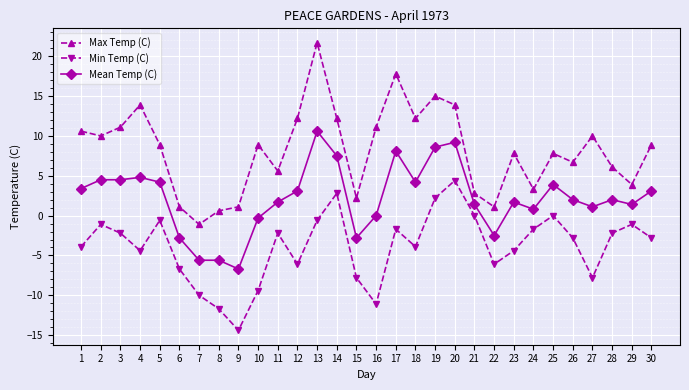

Reading left to right, list all the values displayed in this chart.

Max Temp (C): 10.6	10.0	11.1	13.9	8.9	1.1	-1.1	0.6	1.1	8.9	5.6	12.2	21.7	12.2	2.2	11.1	17.8	12.2	15.0	13.9	2.8	1.1	7.8	3.3	7.8	6.7	10.0	6.1	3.9	8.9
Min Temp (C): -3.9	-1.1	-2.2	-4.4	-0.6	-6.7	-10.0	-11.7	-14.4	-9.4	-2.2	-6.1	-0.6	2.8	-7.8	-11.1	-1.7	-3.9	2.2	4.4	0.0	-6.1	-4.4	-1.7	0.0	-2.8	-7.8	-2.2	-1.1	-2.8
Mean Temp (C): 3.4	4.5	4.5	4.8	4.2	-2.8	-5.6	-5.6	-6.7	-0.3	1.7	3.1	10.6	7.5	-2.8	0.0	8.1	4.2	8.6	9.2	1.4	-2.5	1.7	0.8	3.9	2.0	1.1	2.0	1.4	3.1